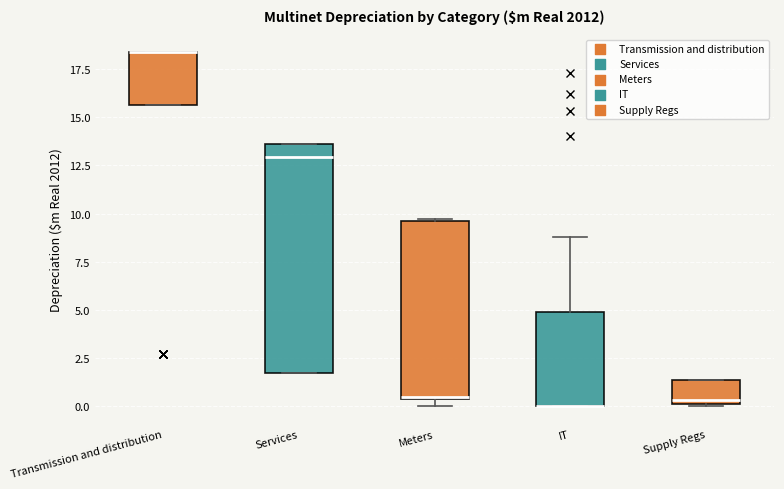

Which box is the tallest, from its lower edge to its upper edge?

Services